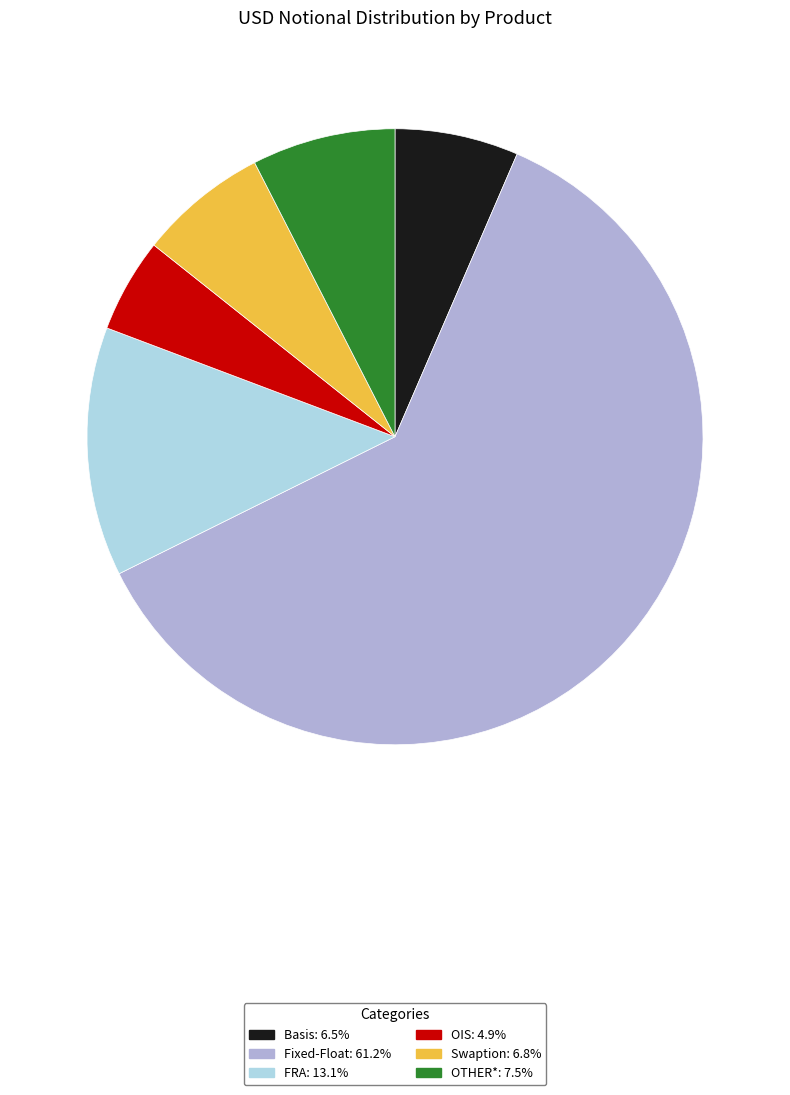

Between Swaption and FRA, which is larger?

FRA